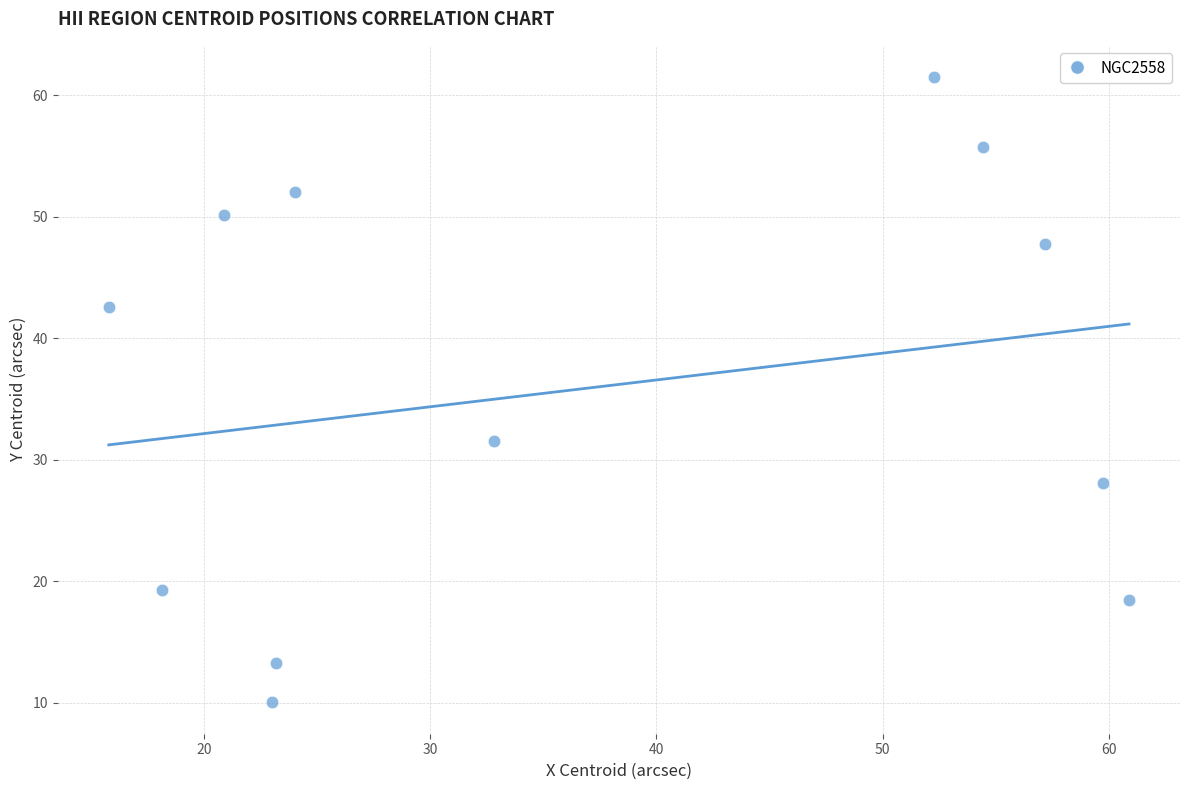

What is the range of X values (max minus min)?

45.1